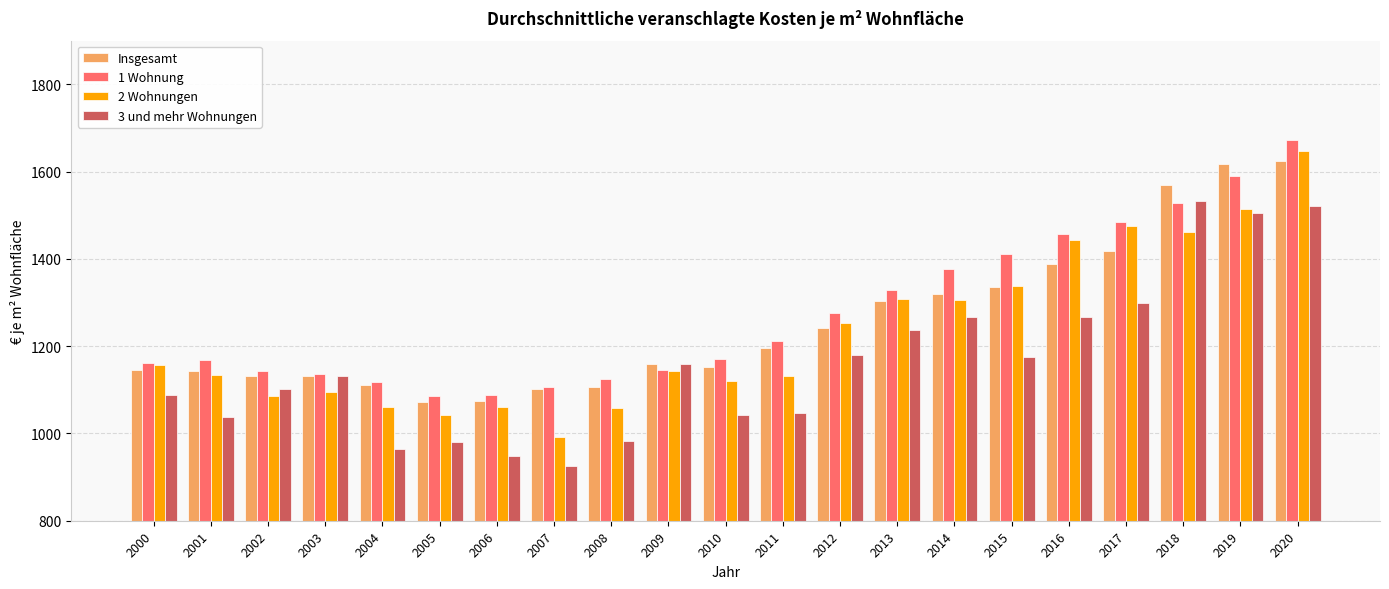

Which category has the highest value in the 1 Wohnung series?

2020